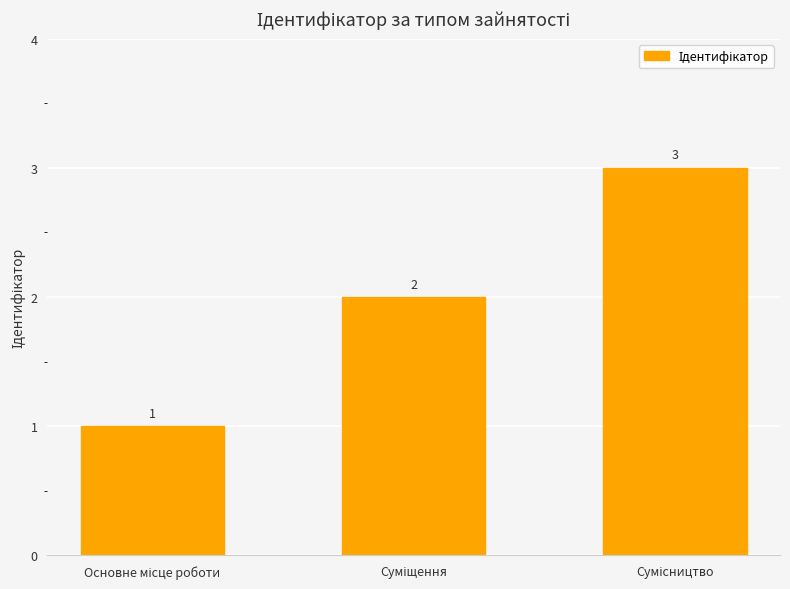

Reading left to right, transcribe all the data shown in this chart.

1	2	3